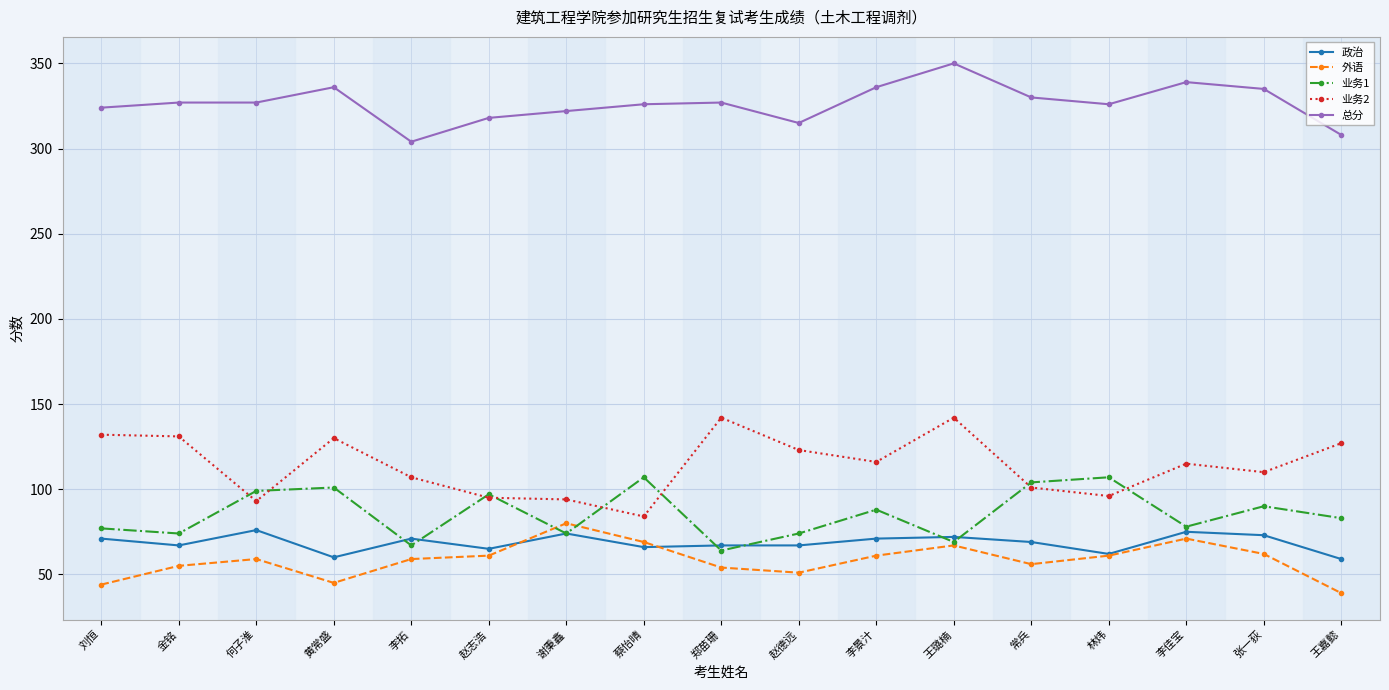

What is the label of the 3rd point from the right?

李佳宝